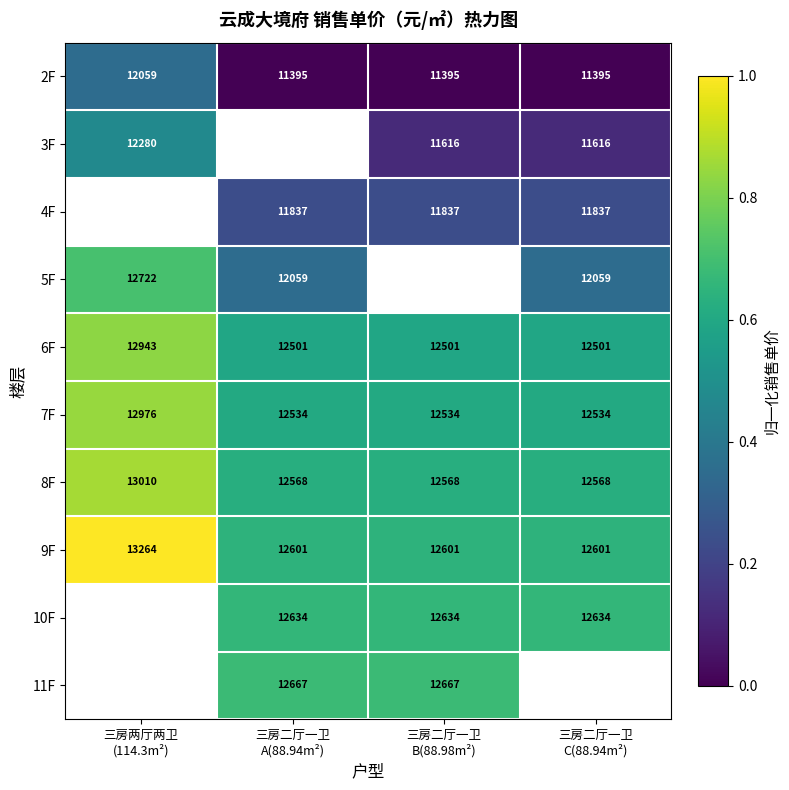

What is the spread (max minus min) of values at 三房二厅一卫
B(88.98m²)?

0.7